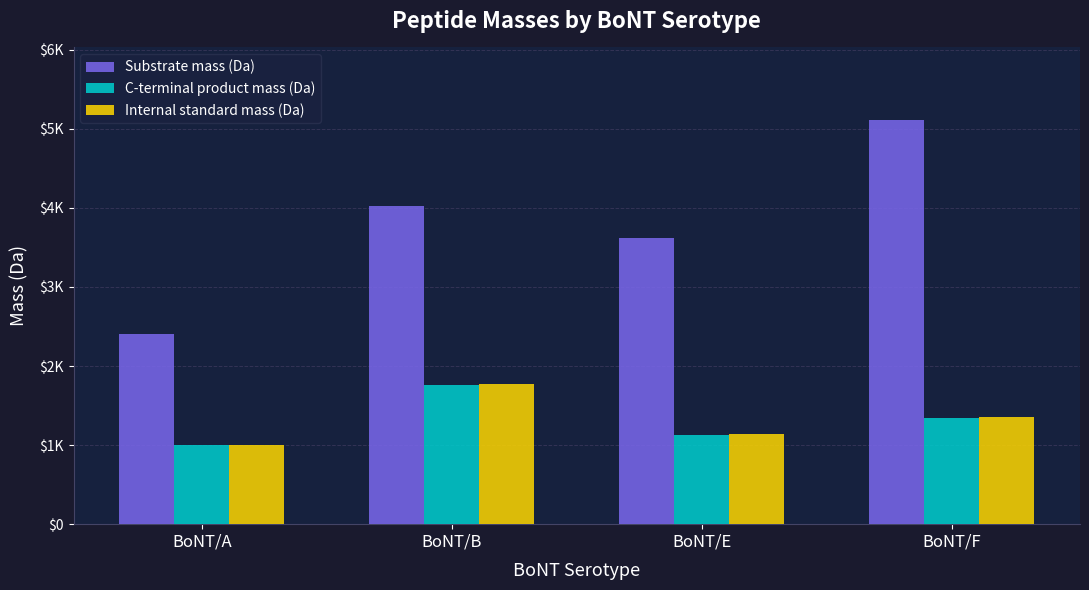

What is the greatest value displayed?

5109.6